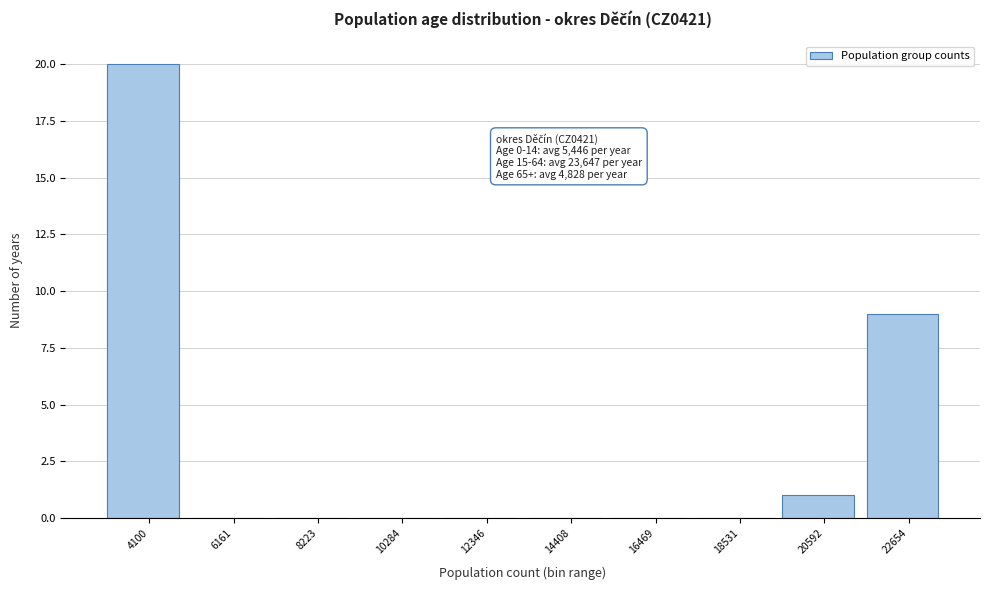

Reading left to right, transcribe all the data shown in this chart.

4100=20	6161=0	8223=0	10284=0	12346=0	14408=0	16469=0	18531=0	20592=1	22654=9